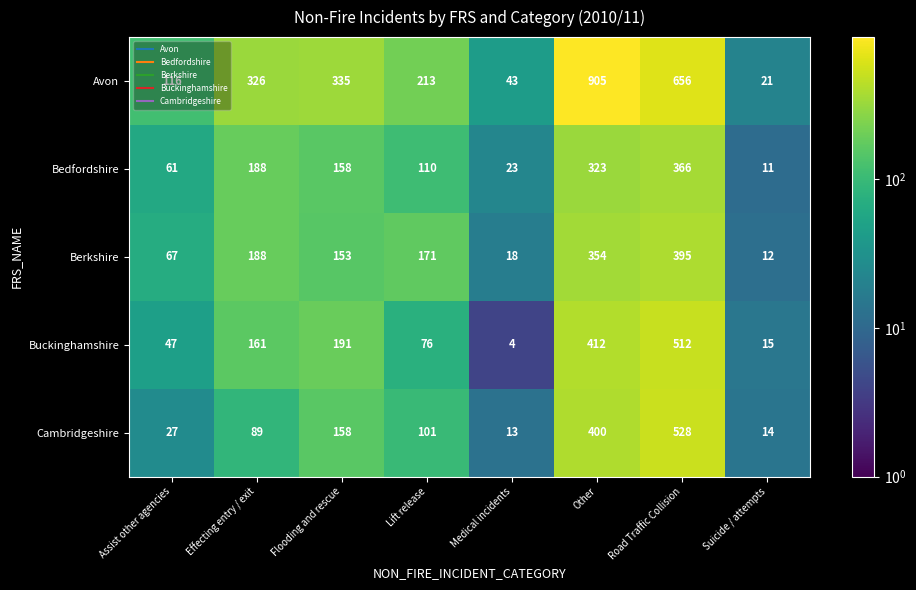

At how many categories does at least one series exceed 19?

8